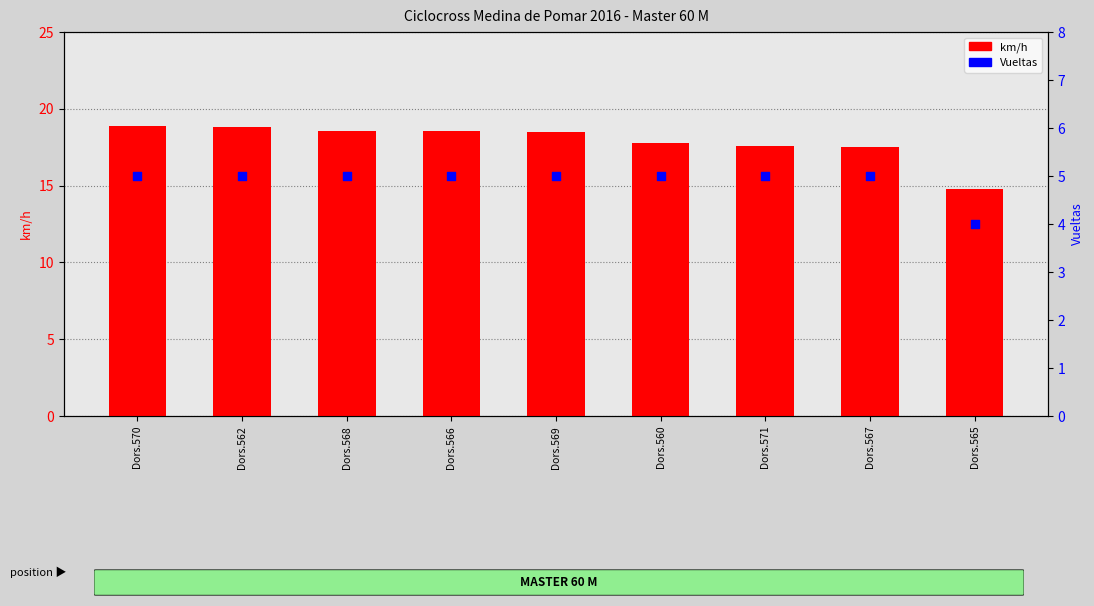

At which category is the sum across all series the highest?

Dors.570